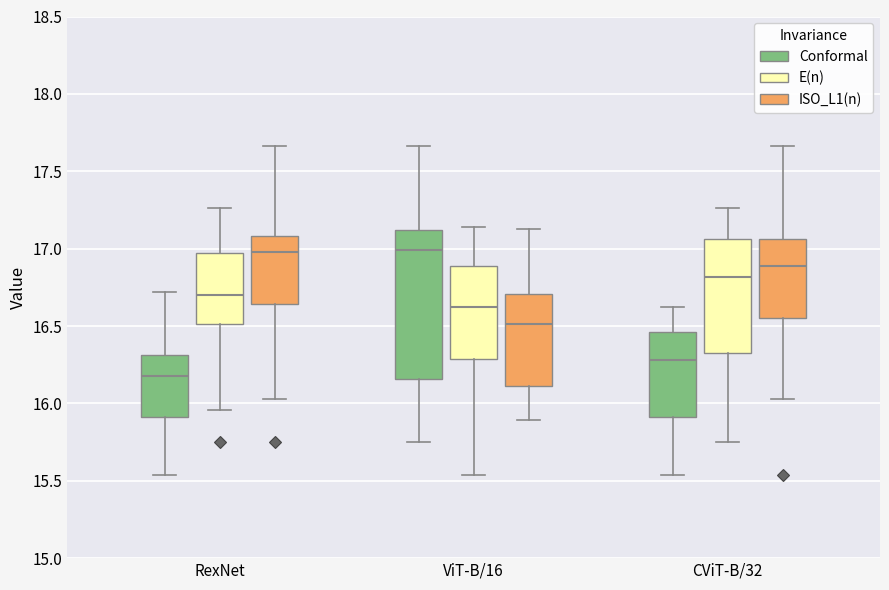

Which box's median line is the lowest?

RexNet (Conformal)